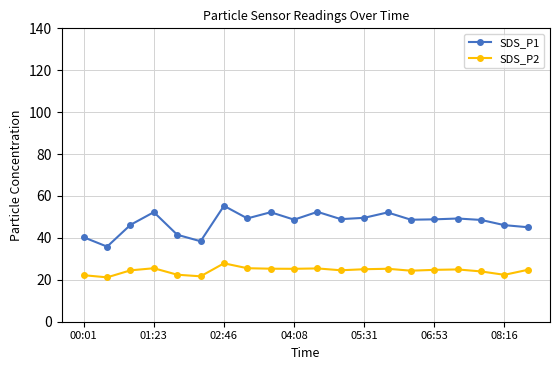

What is the maximum value shown in the chart?

55.3